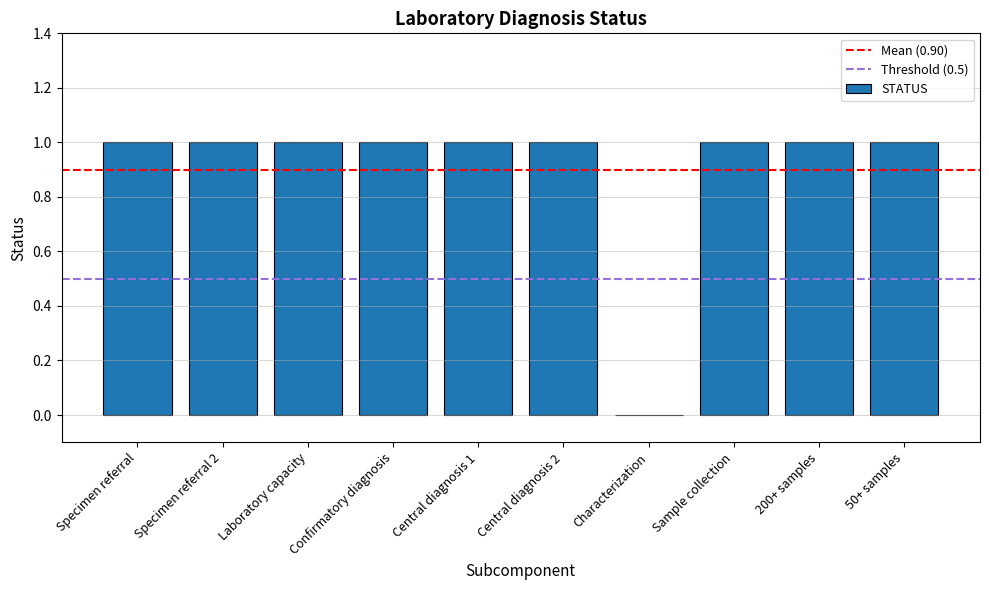

What is the ratio of the value at Confirmatory diagnosis to the value at 200+ samples?

1.0